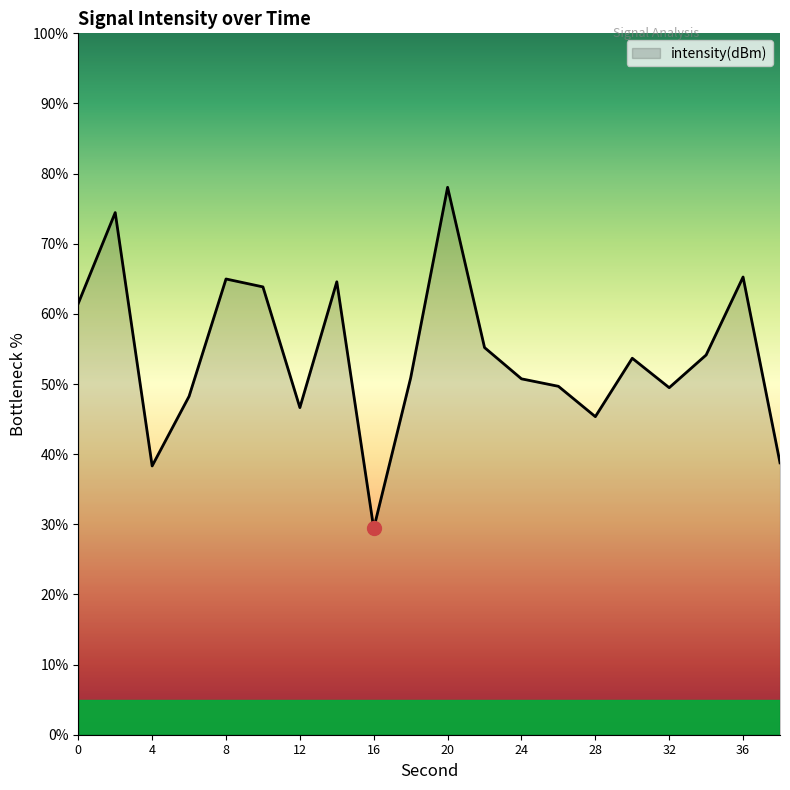

What is the maximum value shown in the chart?

78.0